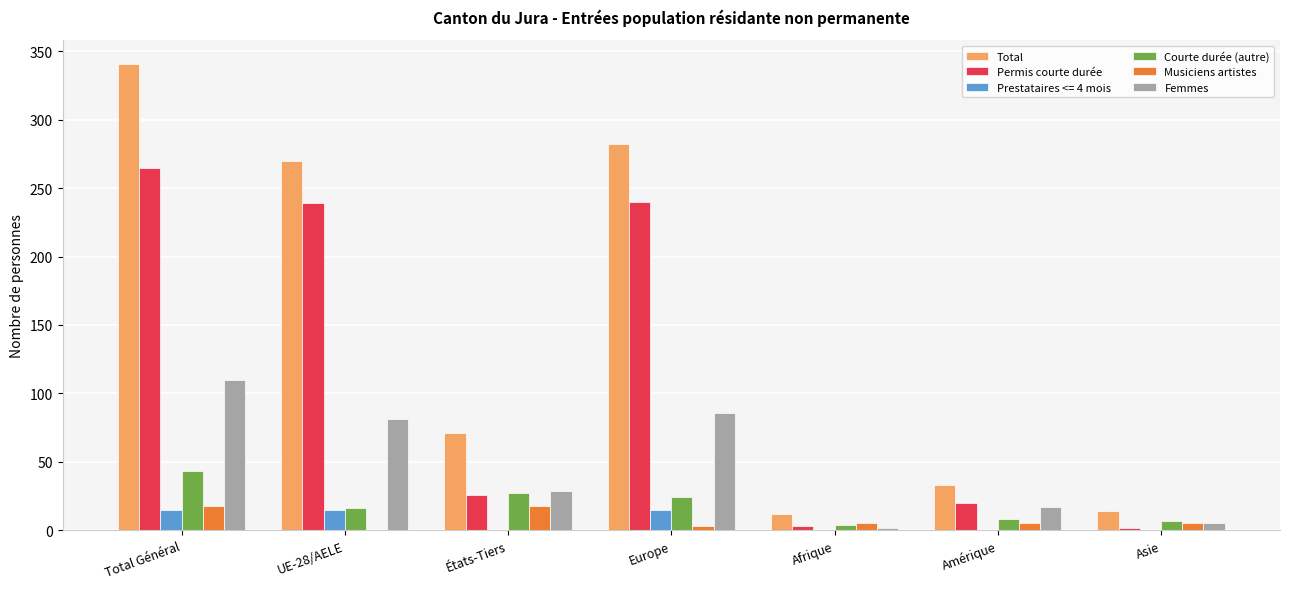

What is the highest value of the Femmes series?

110